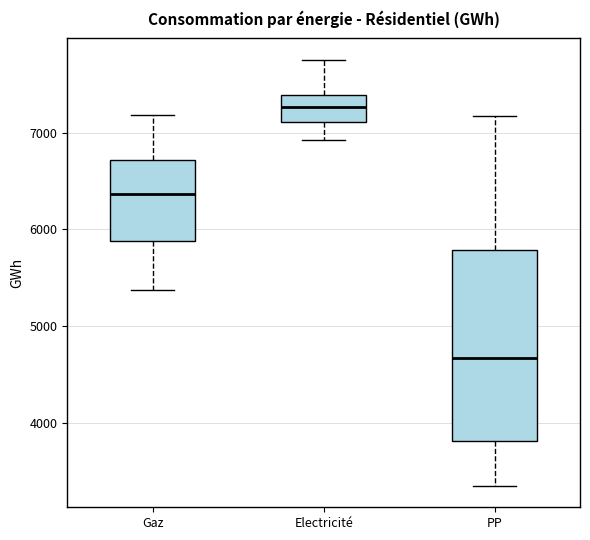

Which box has the highest median line?

Electricité